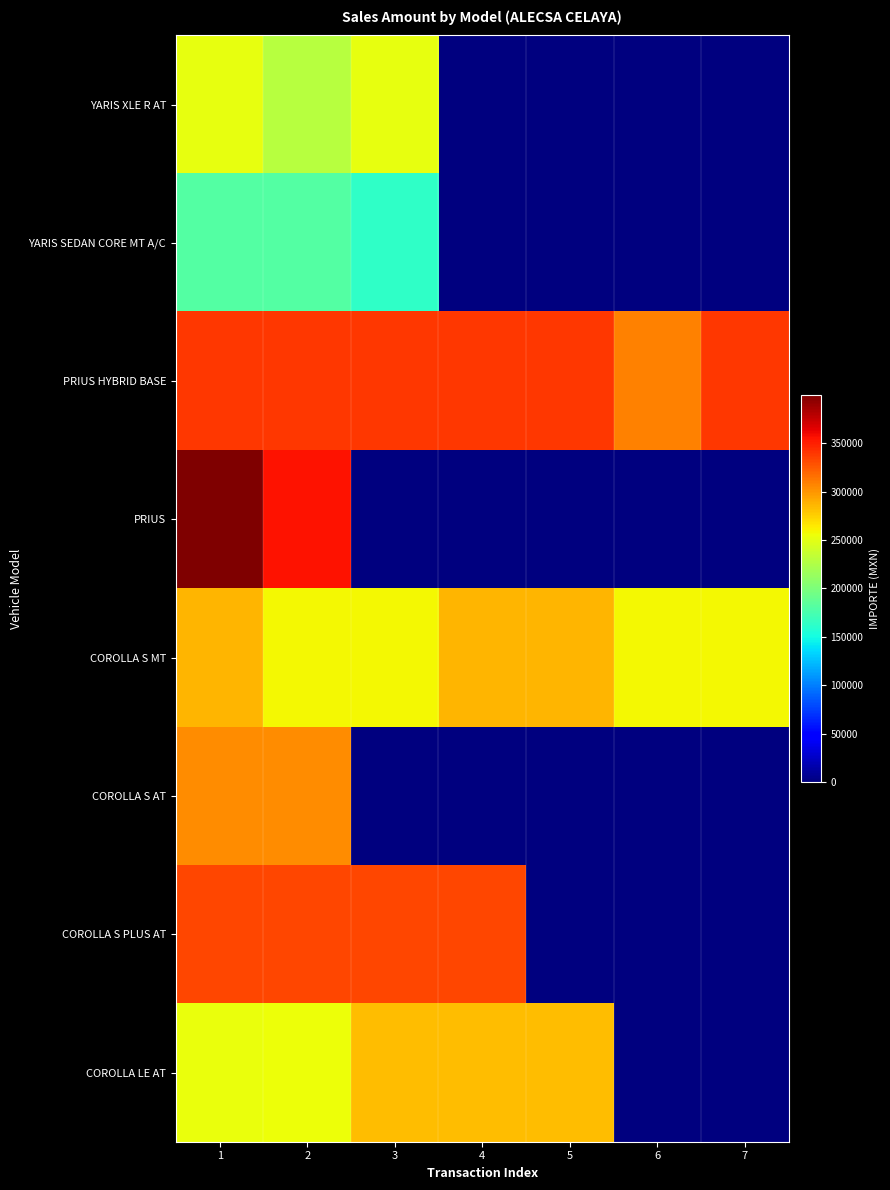

At 1, list the series in order from largest to smallest.

PRIUS, PRIUS HYBRID BASE, COROLLA S PLUS AT, COROLLA S AT, COROLLA S MT, COROLLA LE AT, YARIS XLE R AT, YARIS SEDAN CORE MT A/C